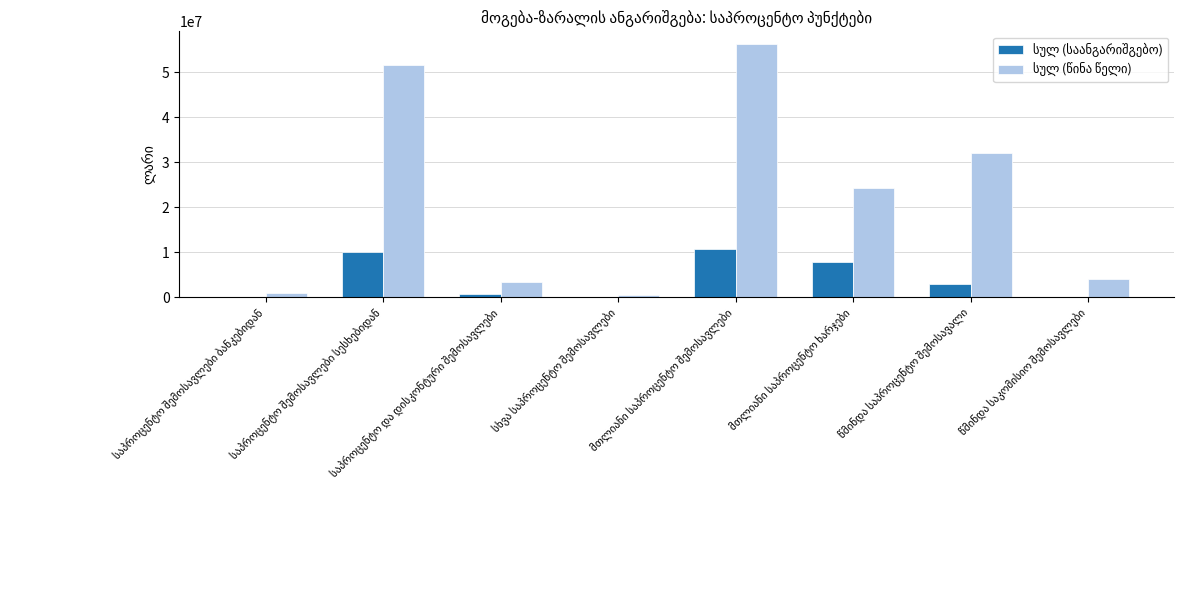

What is the maximum value shown in the chart?

56267667.1